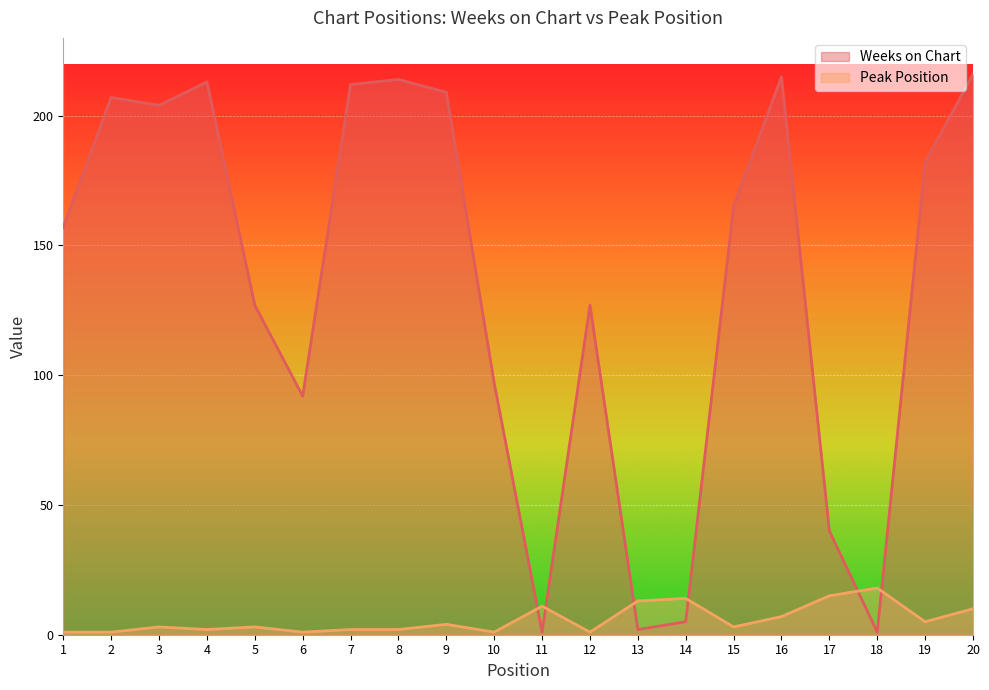

What is the value of the Peak Position point at the 11th from the left?

11